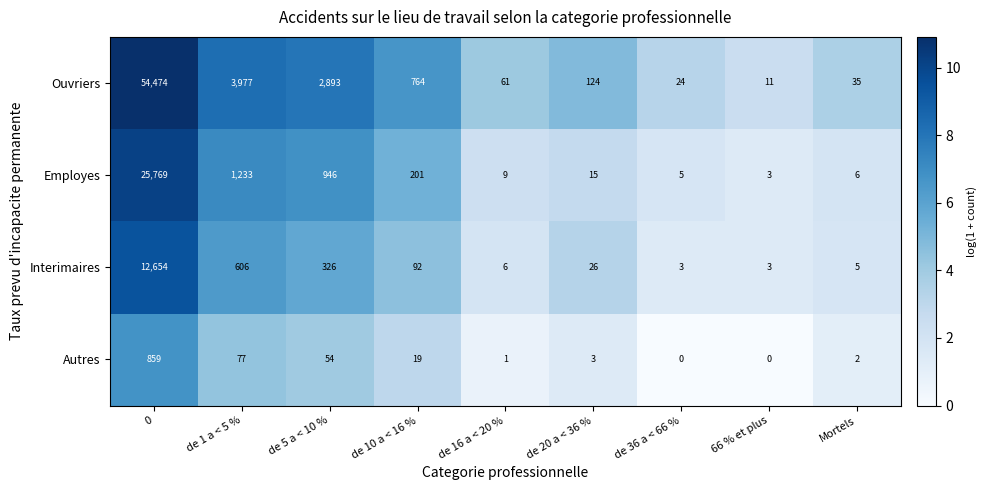

Which series has the largest total across all categories?

Ouvriers